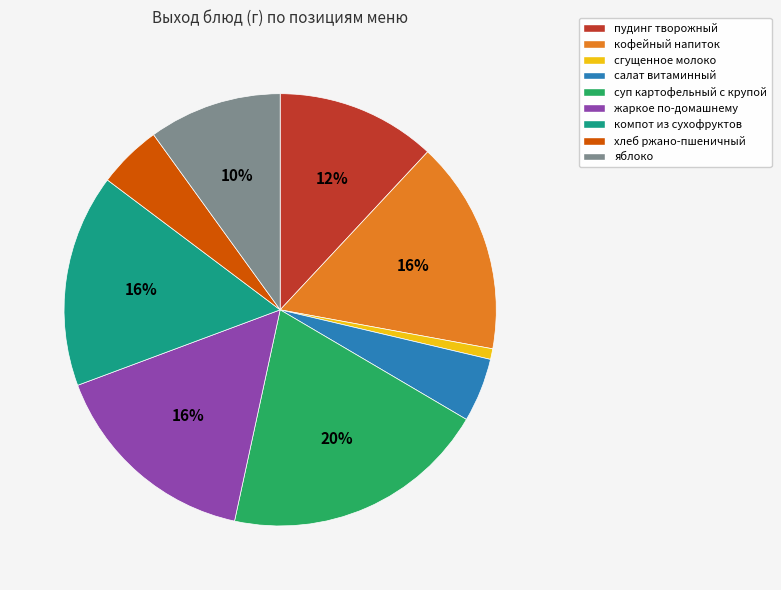

What is the smallest slice in the pie chart?

сгущенное молоко